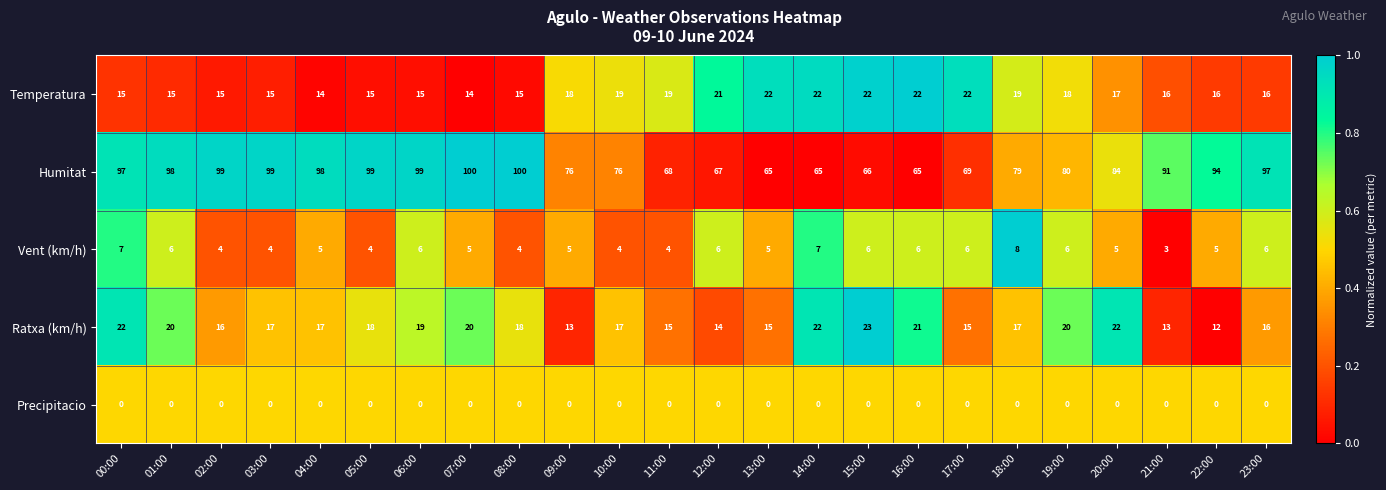

How many Temperatura values are between 15 and 21?

17